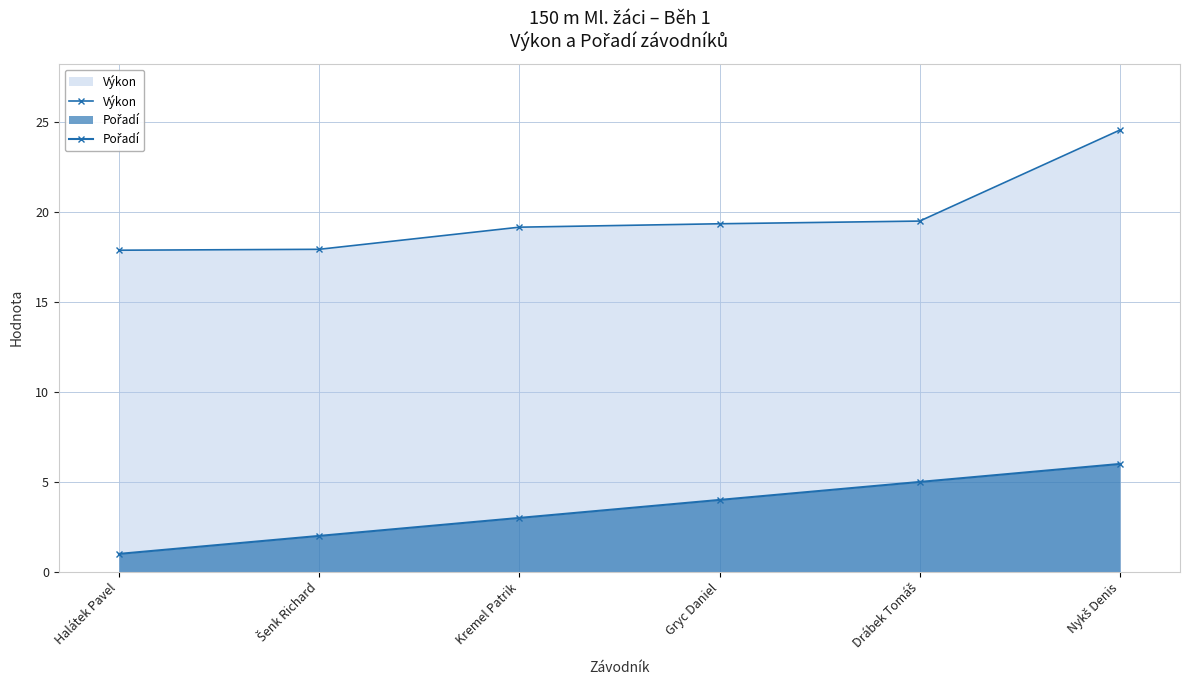

True or false: Pořadí and Výkon cross at least once.

False